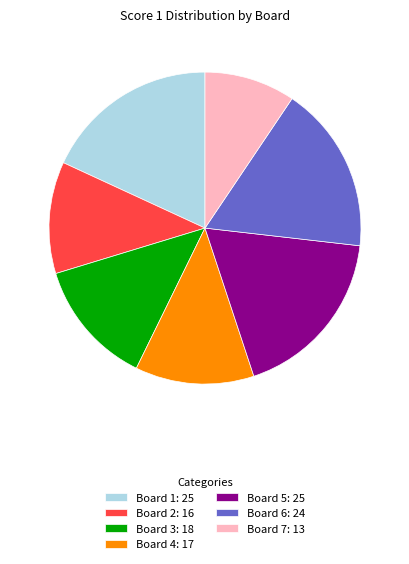

The Board 6: 24 slice represents 9% of the pie. True or false?

False